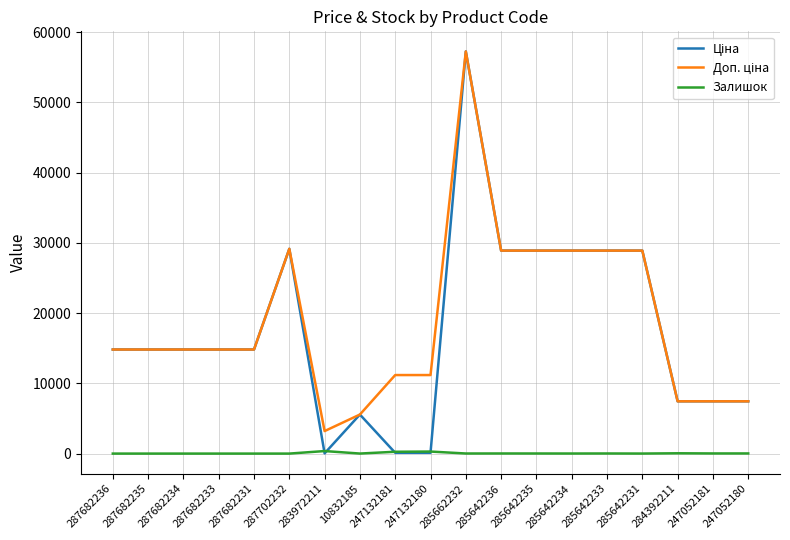

The Залишок series shows 260.0 at 247132181. True or false?

True